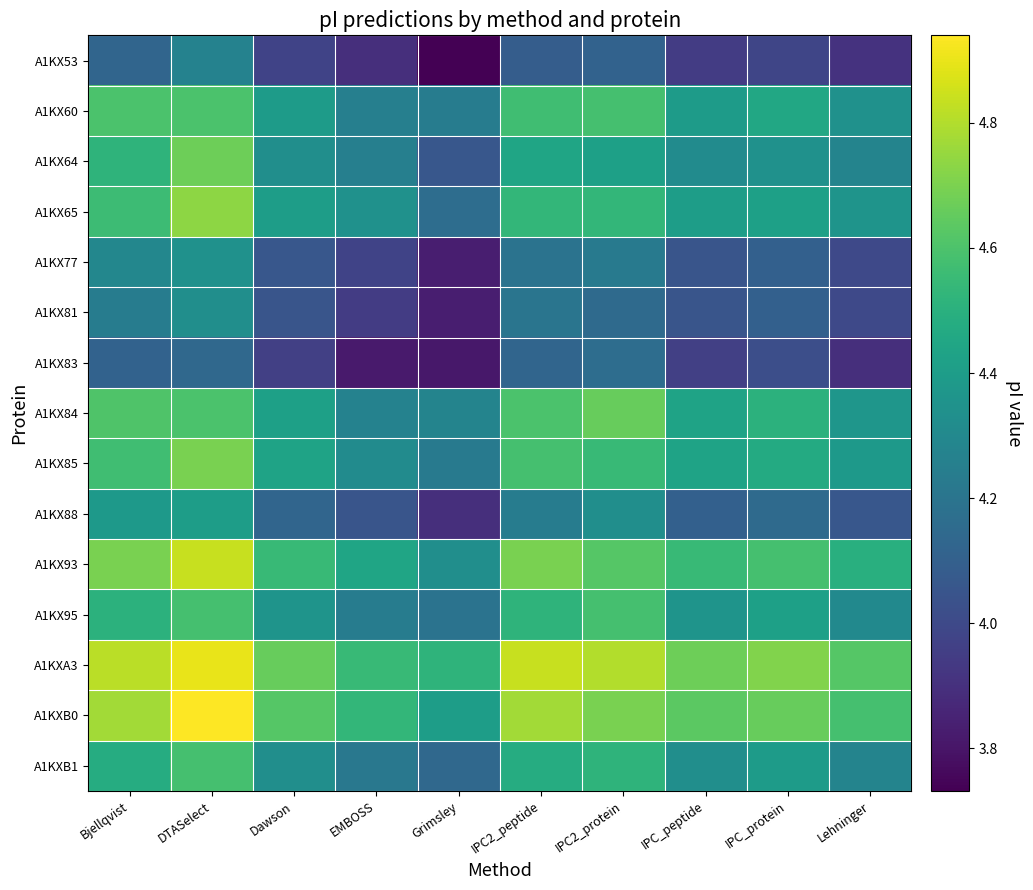

Reading left to right, extract all data points from this chart.

A1KX53: Bjellqvist=4.1	DTASelect=4.3	Dawson=4.0	EMBOSS=3.9	Grimsley=3.7	IPC2_peptide=4.1	IPC2_protein=4.1	IPC_peptide=3.9	IPC_protein=4.0	Lehninger=3.9
A1KX60: Bjellqvist=4.6	DTASelect=4.6	Dawson=4.4	EMBOSS=4.3	Grimsley=4.2	IPC2_peptide=4.6	IPC2_protein=4.6	IPC_peptide=4.4	IPC_protein=4.5	Lehninger=4.3
A1KX64: Bjellqvist=4.5	DTASelect=4.7	Dawson=4.3	EMBOSS=4.3	Grimsley=4.1	IPC2_peptide=4.4	IPC2_protein=4.4	IPC_peptide=4.3	IPC_protein=4.3	Lehninger=4.3
A1KX65: Bjellqvist=4.6	DTASelect=4.7	Dawson=4.4	EMBOSS=4.3	Grimsley=4.2	IPC2_peptide=4.5	IPC2_protein=4.5	IPC_peptide=4.4	IPC_protein=4.4	Lehninger=4.4
A1KX77: Bjellqvist=4.3	DTASelect=4.3	Dawson=4.1	EMBOSS=4.0	Grimsley=3.8	IPC2_peptide=4.2	IPC2_protein=4.2	IPC_peptide=4.0	IPC_protein=4.1	Lehninger=4.0
A1KX81: Bjellqvist=4.2	DTASelect=4.3	Dawson=4.0	EMBOSS=3.9	Grimsley=3.8	IPC2_peptide=4.2	IPC2_protein=4.2	IPC_peptide=4.0	IPC_protein=4.1	Lehninger=4.0
A1KX83: Bjellqvist=4.1	DTASelect=4.1	Dawson=4.0	EMBOSS=3.8	Grimsley=3.8	IPC2_peptide=4.1	IPC2_protein=4.2	IPC_peptide=4.0	IPC_protein=4.0	Lehninger=3.9
A1KX84: Bjellqvist=4.6	DTASelect=4.6	Dawson=4.4	EMBOSS=4.3	Grimsley=4.3	IPC2_peptide=4.6	IPC2_protein=4.7	IPC_peptide=4.4	IPC_protein=4.5	Lehninger=4.4
A1KX85: Bjellqvist=4.6	DTASelect=4.7	Dawson=4.4	EMBOSS=4.3	Grimsley=4.2	IPC2_peptide=4.6	IPC2_protein=4.5	IPC_peptide=4.4	IPC_protein=4.5	Lehninger=4.4
A1KX88: Bjellqvist=4.4	DTASelect=4.4	Dawson=4.1	EMBOSS=4.0	Grimsley=3.9	IPC2_peptide=4.2	IPC2_protein=4.3	IPC_peptide=4.1	IPC_protein=4.2	Lehninger=4.1
A1KX93: Bjellqvist=4.7	DTASelect=4.8	Dawson=4.5	EMBOSS=4.4	Grimsley=4.3	IPC2_peptide=4.7	IPC2_protein=4.6	IPC_peptide=4.5	IPC_protein=4.6	Lehninger=4.5
A1KX95: Bjellqvist=4.5	DTASelect=4.6	Dawson=4.4	EMBOSS=4.2	Grimsley=4.2	IPC2_peptide=4.5	IPC2_protein=4.6	IPC_peptide=4.4	IPC_protein=4.4	Lehninger=4.3
A1KXA3: Bjellqvist=4.8	DTASelect=4.9	Dawson=4.7	EMBOSS=4.5	Grimsley=4.5	IPC2_peptide=4.8	IPC2_protein=4.8	IPC_peptide=4.7	IPC_protein=4.7	Lehninger=4.6
A1KXB0: Bjellqvist=4.8	DTASelect=4.9	Dawson=4.6	EMBOSS=4.5	Grimsley=4.4	IPC2_peptide=4.8	IPC2_protein=4.7	IPC_peptide=4.6	IPC_protein=4.7	Lehninger=4.6
A1KXB1: Bjellqvist=4.5	DTASelect=4.6	Dawson=4.3	EMBOSS=4.2	Grimsley=4.1	IPC2_peptide=4.5	IPC2_protein=4.5	IPC_peptide=4.3	IPC_protein=4.4	Lehninger=4.3